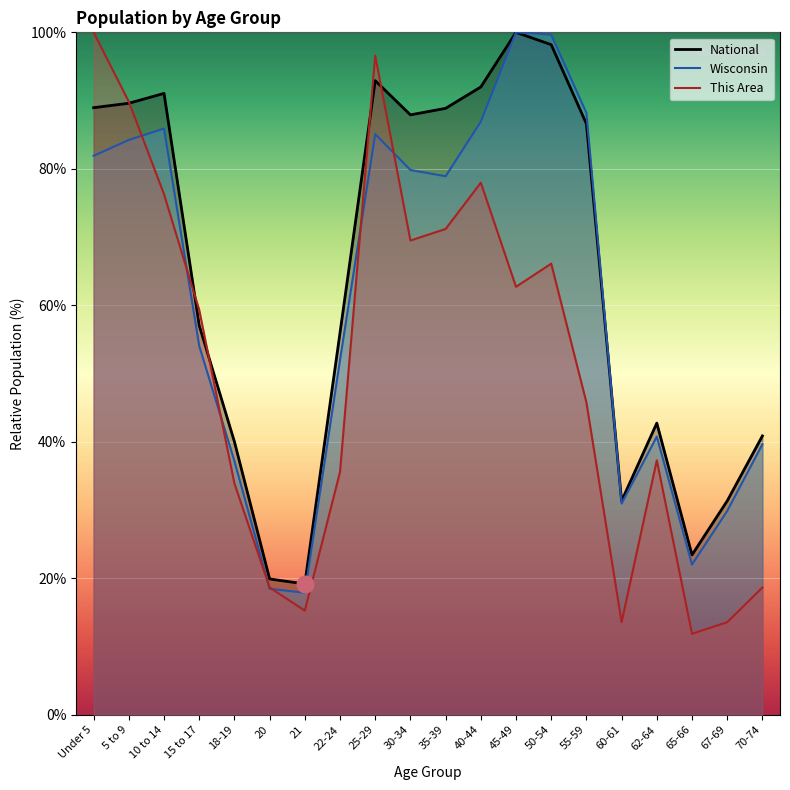

What is the minimum value for This Area?

11.9